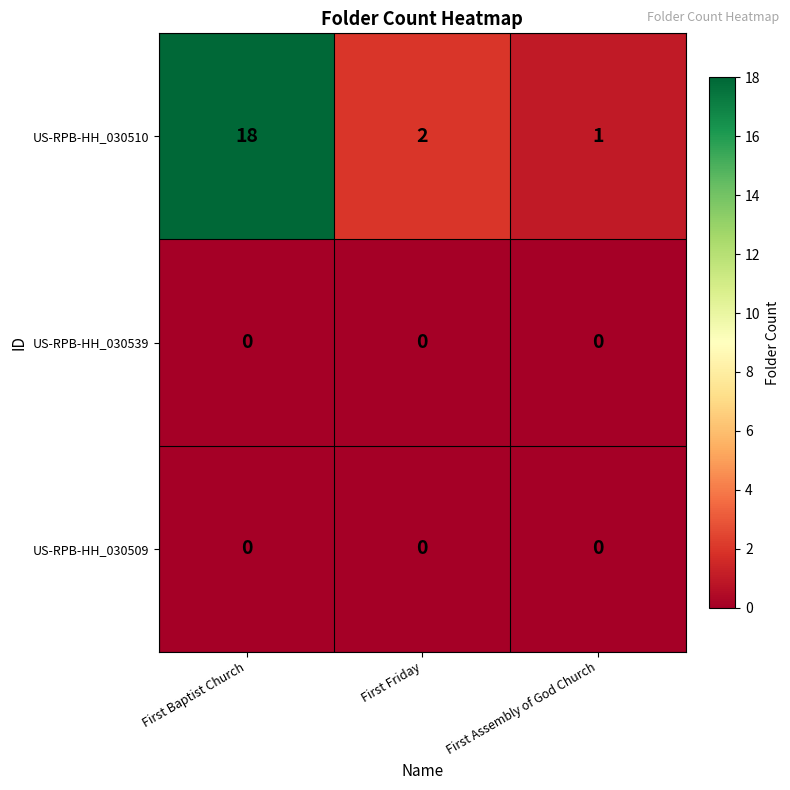

At which label does US-RPB-HH_030510 first exceed 2?

First Baptist Church